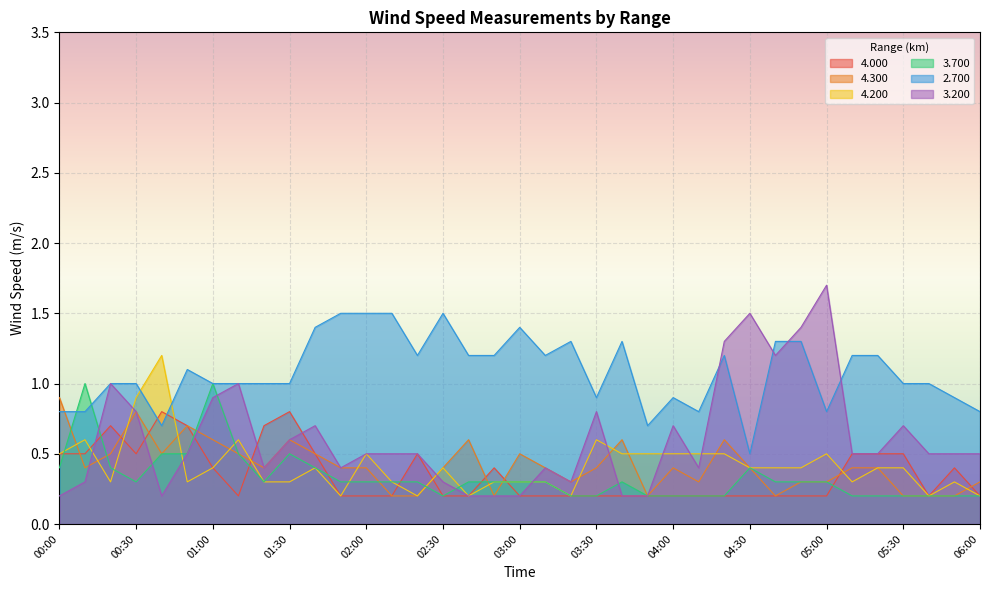

What position from the right is 03:50?

14